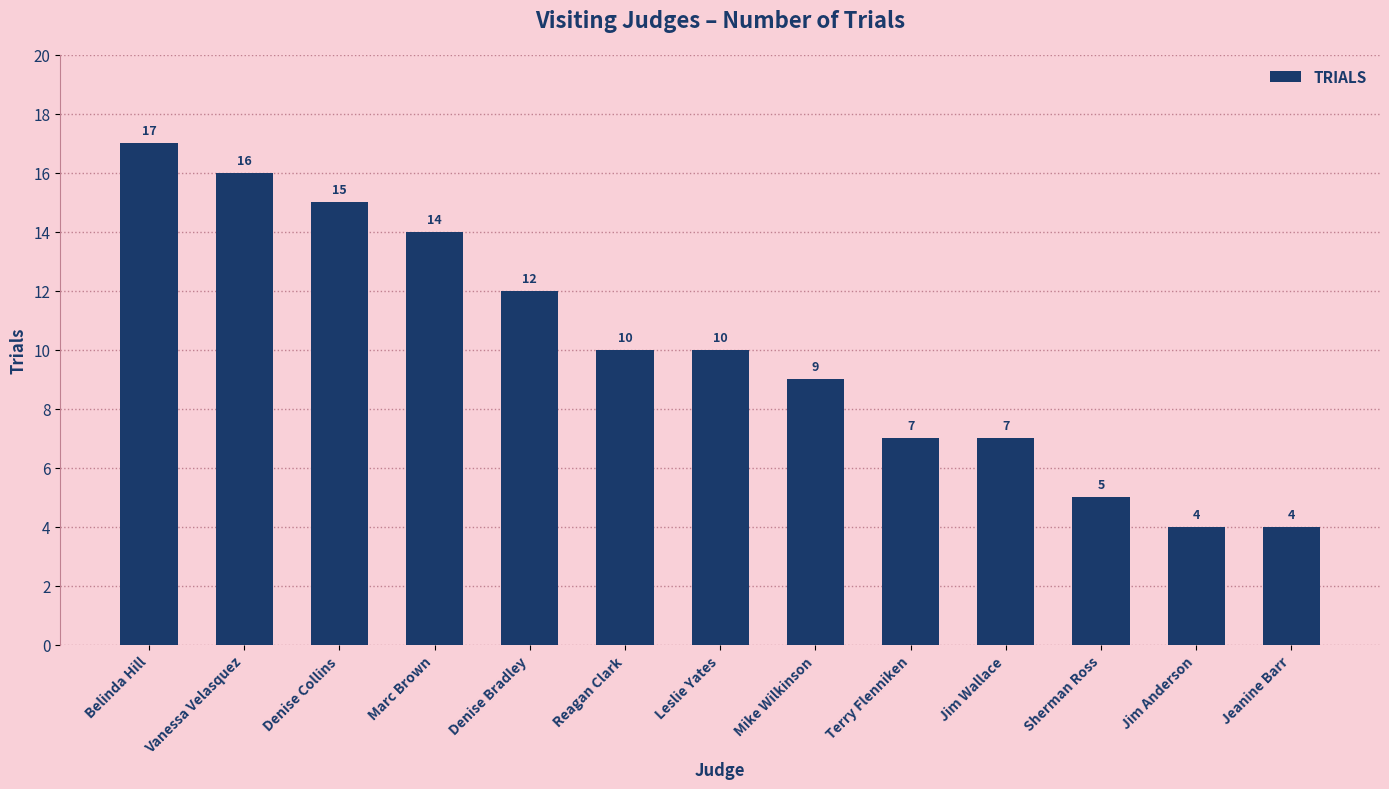

Reading left to right, list all the values displayed in this chart.

Belinda Hill=17	Vanessa Velasquez=16	Denise Collins=15	Marc Brown=14	Denise Bradley=12	Reagan Clark=10	Leslie Yates=10	Mike Wilkinson=9	Terry Flenniken=7	Jim Wallace=7	Sherman Ross=5	Jim Anderson=4	Jeanine Barr=4